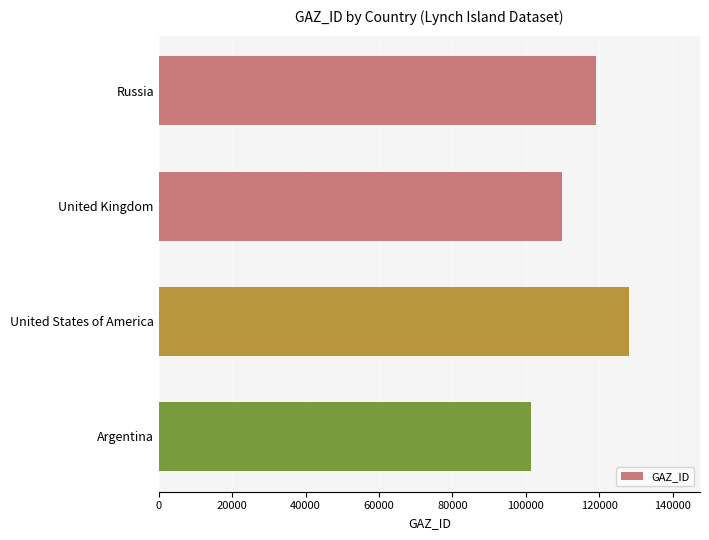

List the labels in order of value, largest first.

United States of America, Russia, United Kingdom, Argentina